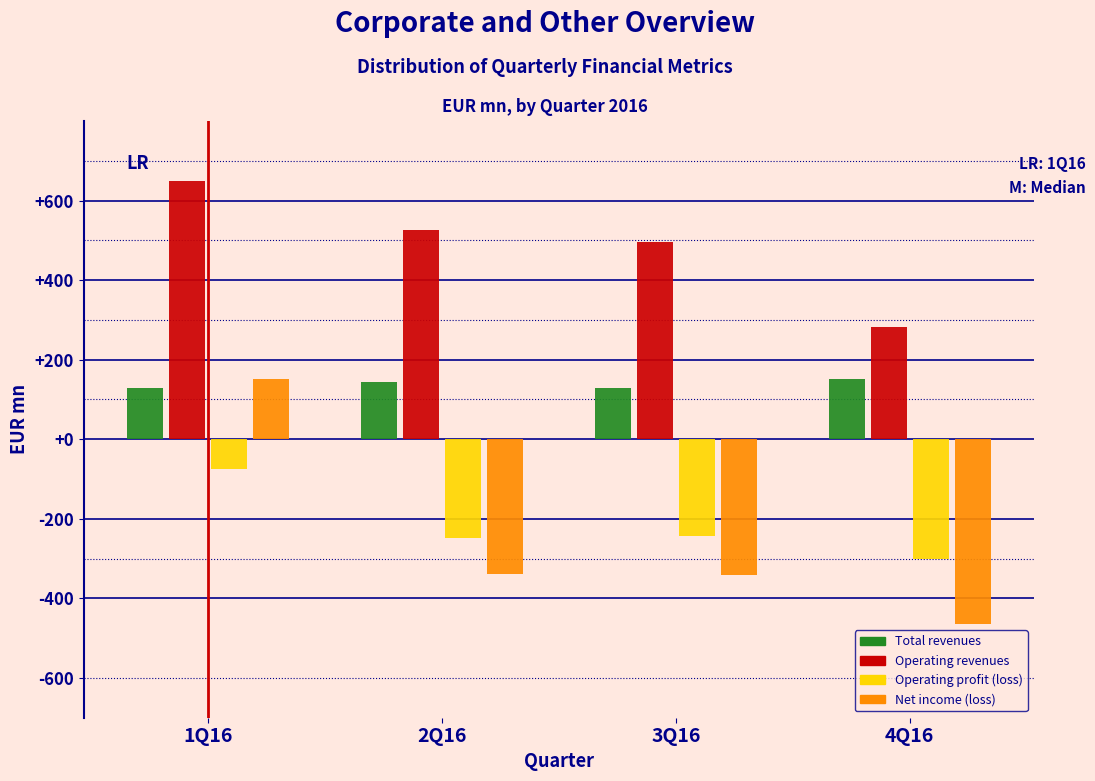

What is the sum of the Net income (loss) values at 2Q16 and 4Q16?

-803.1